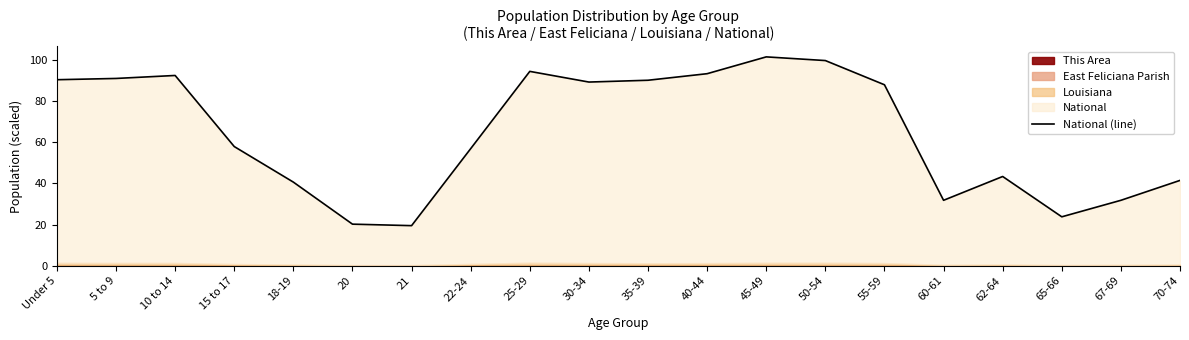

What is the change in value from 15 to 17 to 35-39?

+32.2